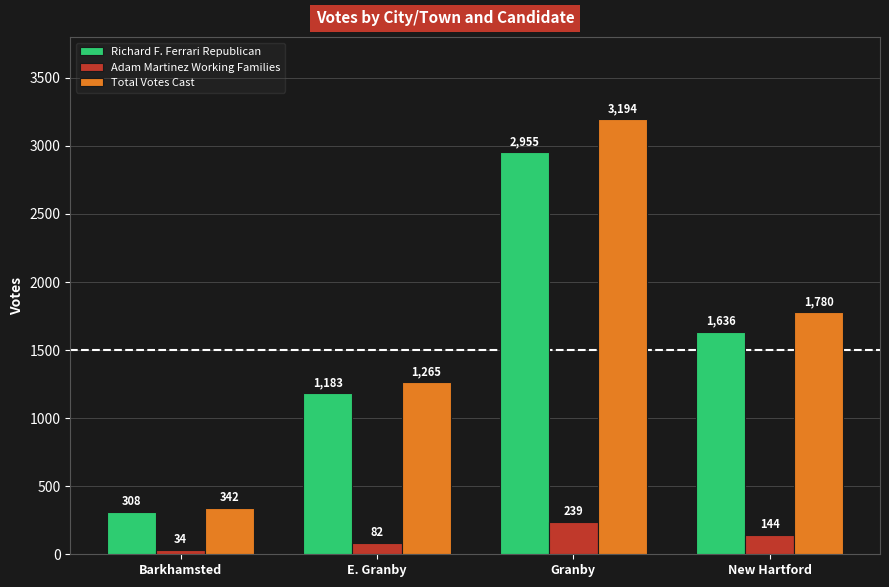

Reading right to left, transcribe all the data shown in this chart.

Richard F. Ferrari Republican: New Hartford=1636	Granby=2955	E. Granby=1183	Barkhamsted=308
Adam Martinez Working Families: New Hartford=144	Granby=239	E. Granby=82	Barkhamsted=34
Total Votes Cast: New Hartford=1780	Granby=3194	E. Granby=1265	Barkhamsted=342